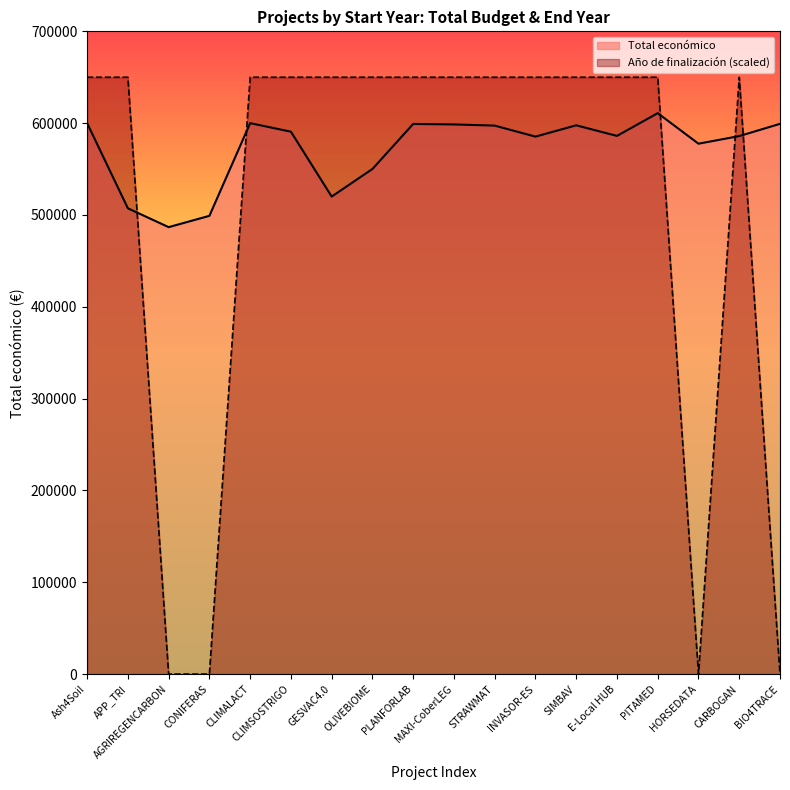

How many data points in Total económico are less than 590712?

9